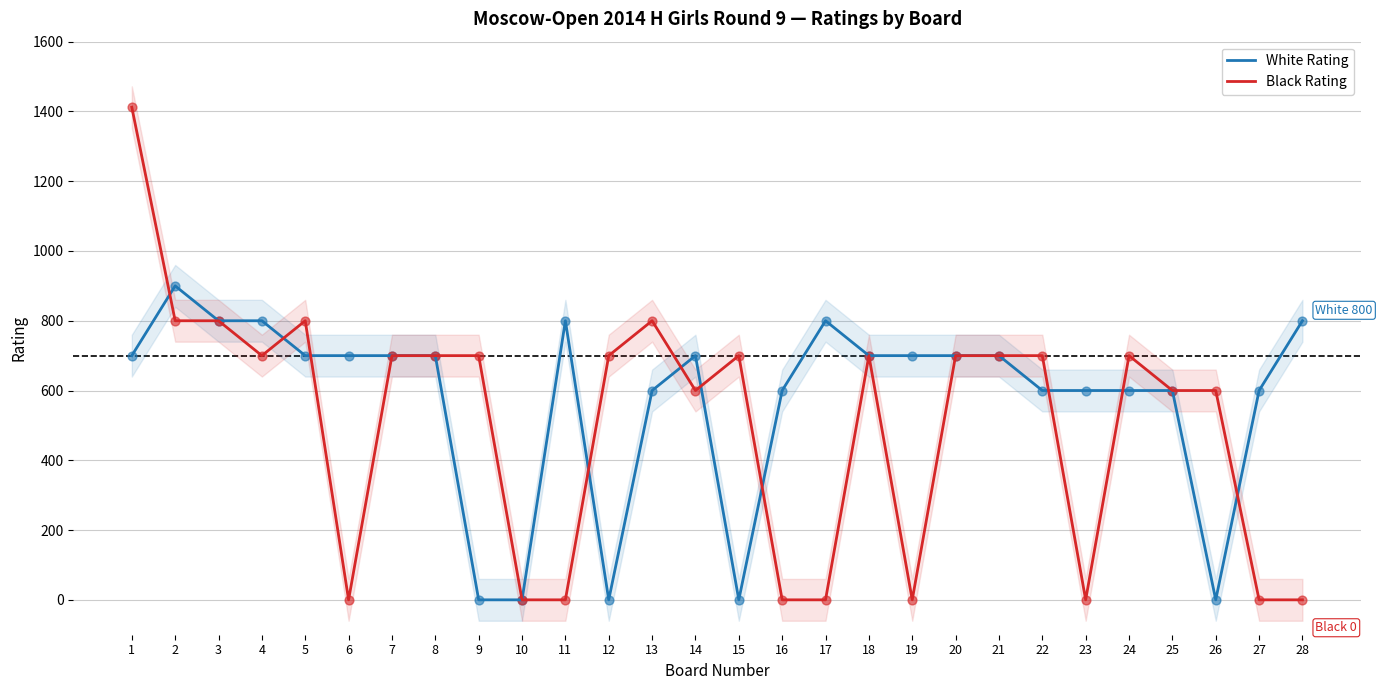

Which series contains the lowest Y value?

White Rating